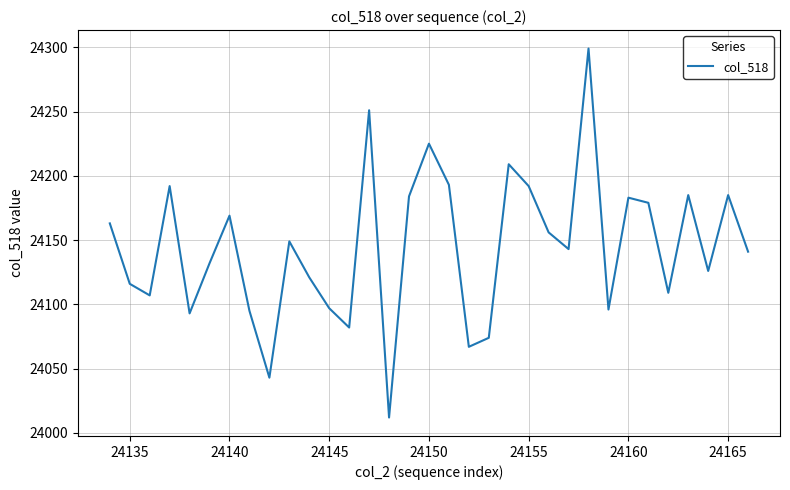

How many lines are shown in the chart?

1